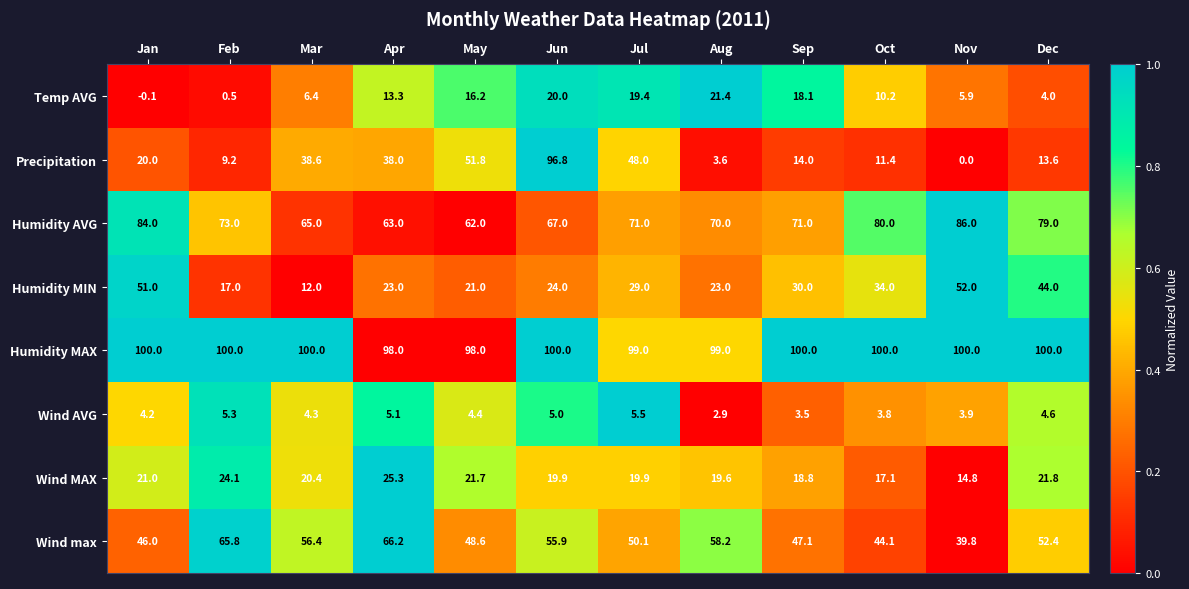

Is it true that Temp AVG equals 30.6 at Jun?

False